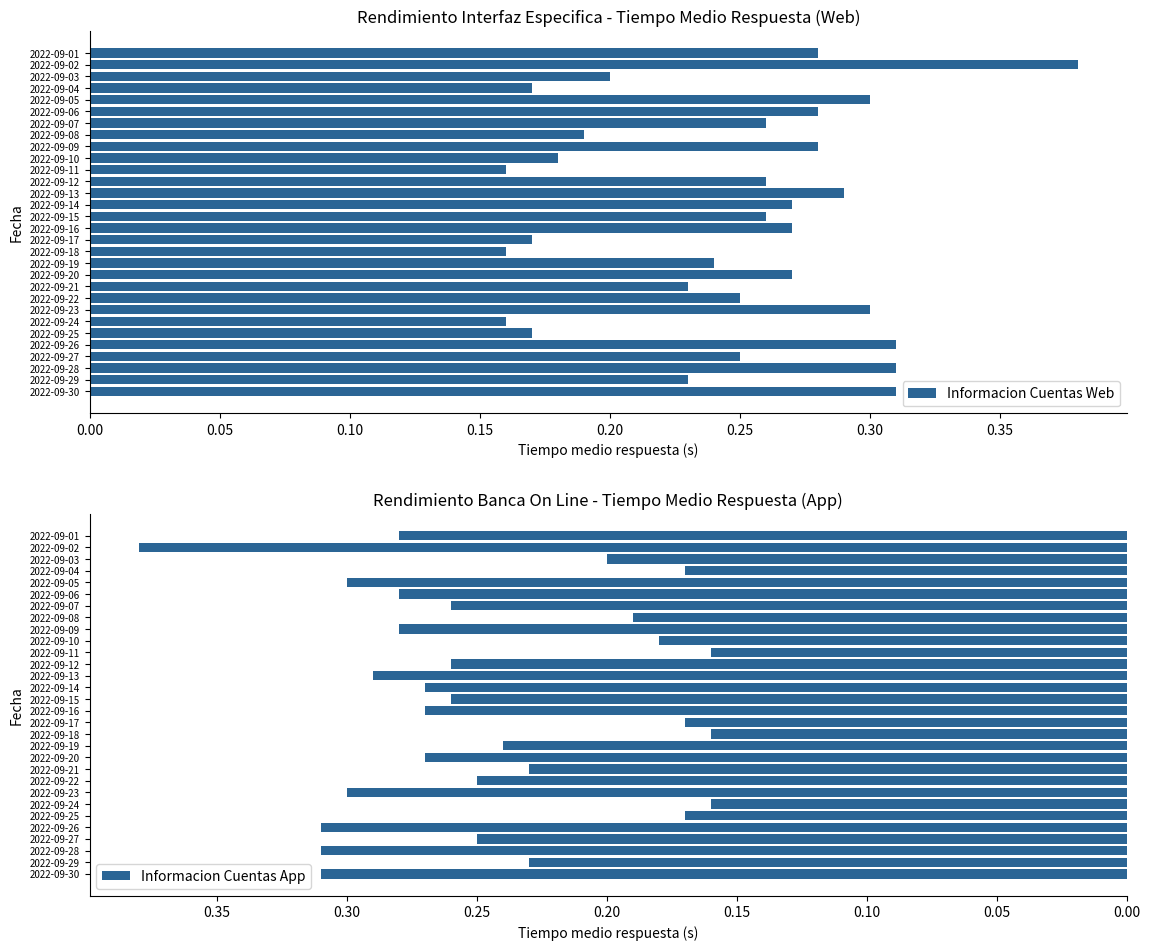

Count the Informacion Cuentas Web values in the range 0 to 1.

30